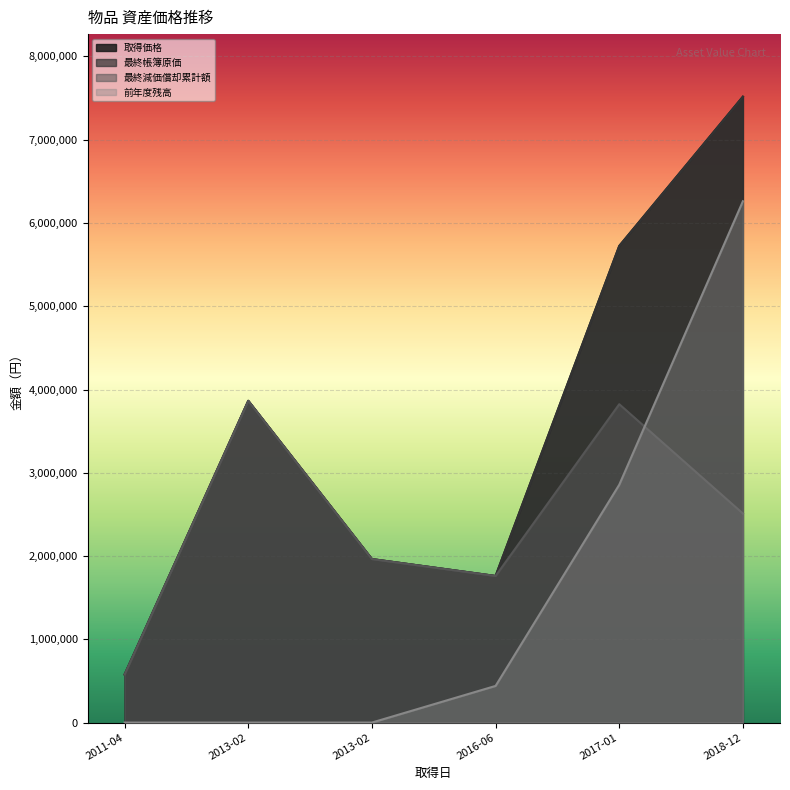

Reading right to left, extract all data points from this chart.

取得価格: 7516800	5724000	1760400	1963500	3864000	577500
最終帳簿原価: 7516800	5724000	1760400	1963500	3864000	577500
最終減価償却累計額: 2510610	3823632	1760399	1963499	3863999	577499
前年度残高: 6261495	2856276	440100	1	1	1